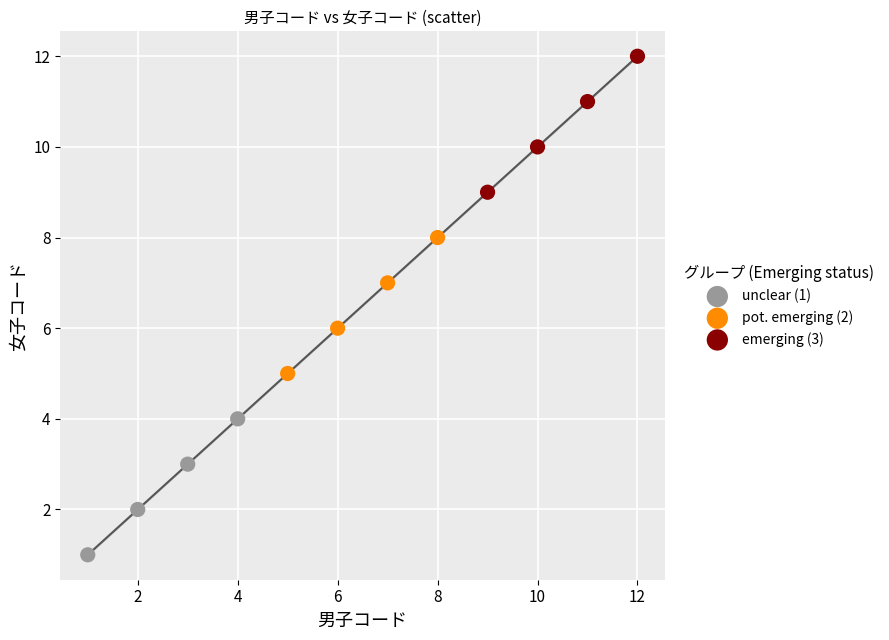

Which series contains the highest Y value?

emerging (3)